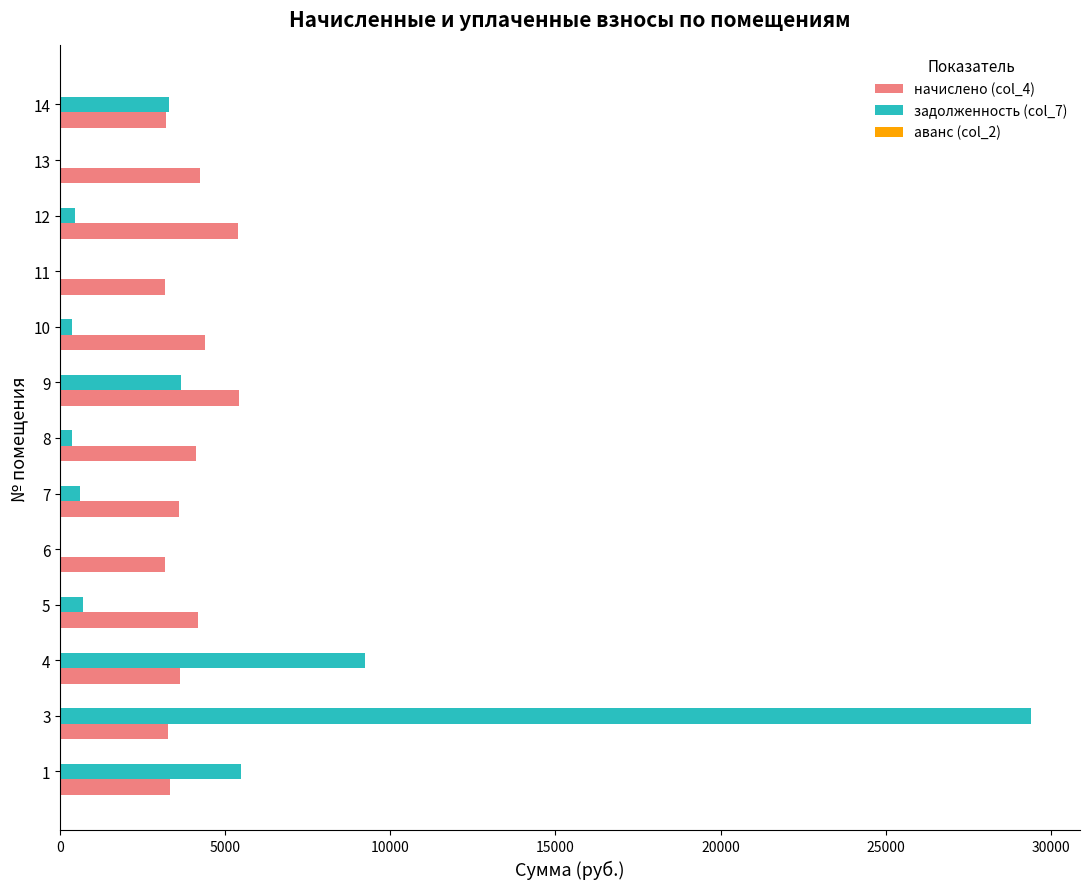

At which category is the sum across all series the highest?

3